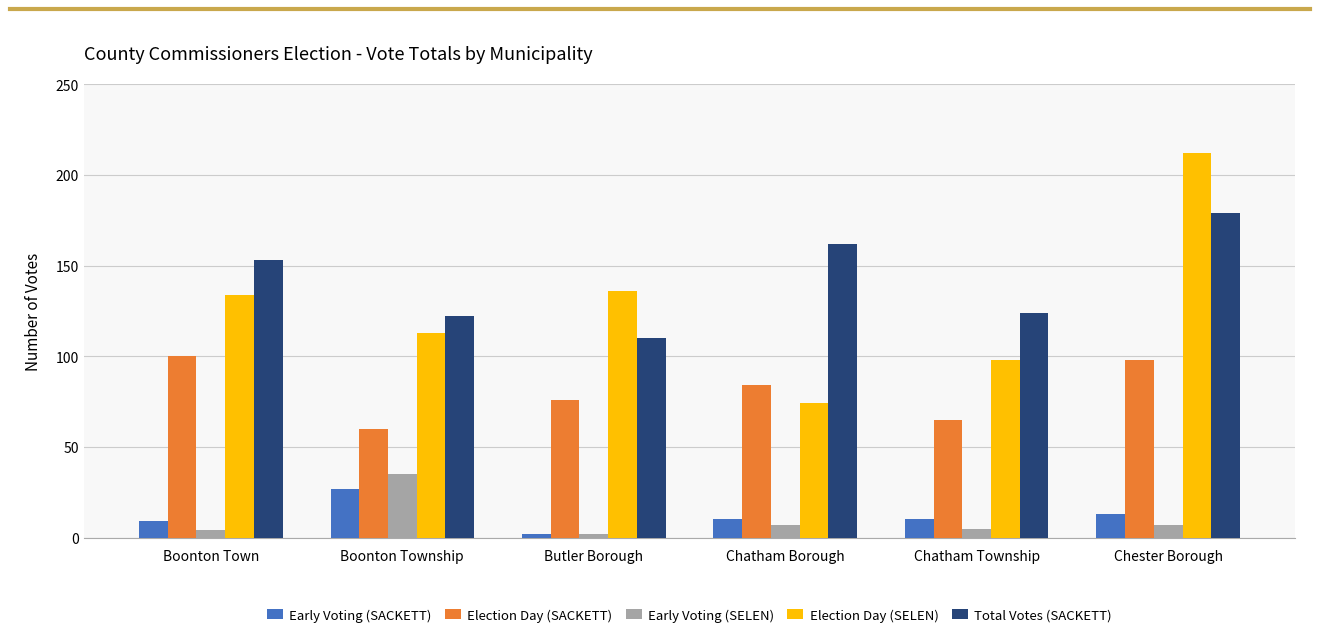

Is the value of Total Votes (SACKETT) at Chatham Borough greater than the value of Election Day (SELEN) at Boonton Town?

Yes